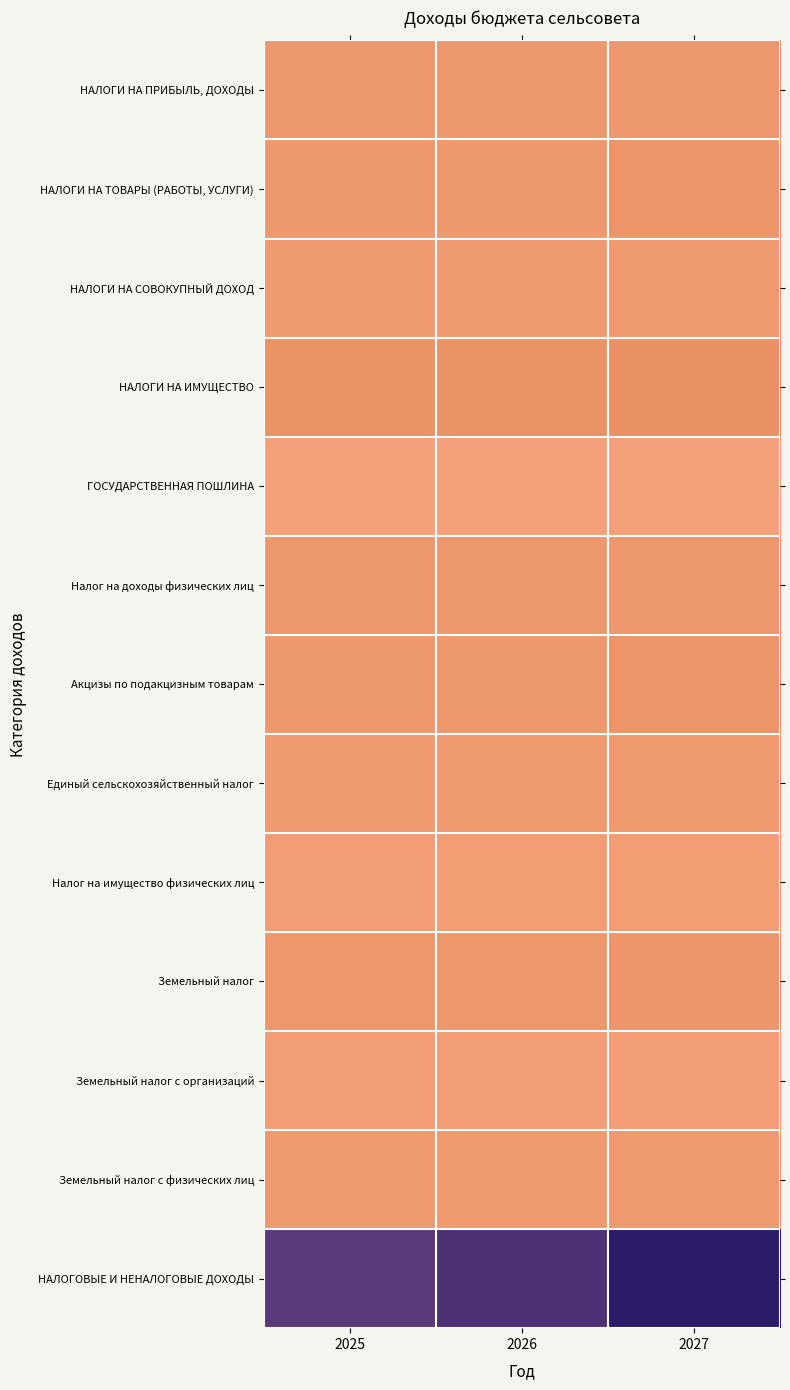

Reading right to left, transcribe all the data shown in this chart.

НАЛОГИ НА ПРИБЫЛЬ, ДОХОДЫ: 2027=946285	2026=874945	2025=795290
НАЛОГИ НА ТОВАРЫ (РАБОТЫ, УСЛУГИ): 2027=1226500	2026=892400	2025=848400
НАЛОГИ НА СОВОКУПНЫЙ ДОХОД: 2027=743465	2026=701317	2025=659689
НАЛОГИ НА ИМУЩЕСТВО: 2027=1462308	2026=1426657	2025=1391005
ГОСУДАРСТВЕННАЯ ПОШЛИНА: 2027=3100	2026=3100	2025=3100
Налог на доходы физических лиц: 2027=946285	2026=874945	2025=795290
Акцизы по подакцизным товарам: 2027=1226500	2026=892400	2025=848400
Единый сельскохозяйственный налог: 2027=743465	2026=701317	2025=659689
Налог на имущество физических лиц: 2027=434382	2026=423776	2025=413169
Земельный налог: 2027=1027926	2026=1002881	2025=977836
Земельный налог с организаций: 2027=277879	2026=277879	2025=277879
Земельный налог с физических лиц: 2027=750047	2026=725002	2025=699957
НАЛОГОВЫЕ И НЕНАЛОГОВЫЕ ДОХОДЫ: 2027=4462361	2026=3983768	2025=3810560